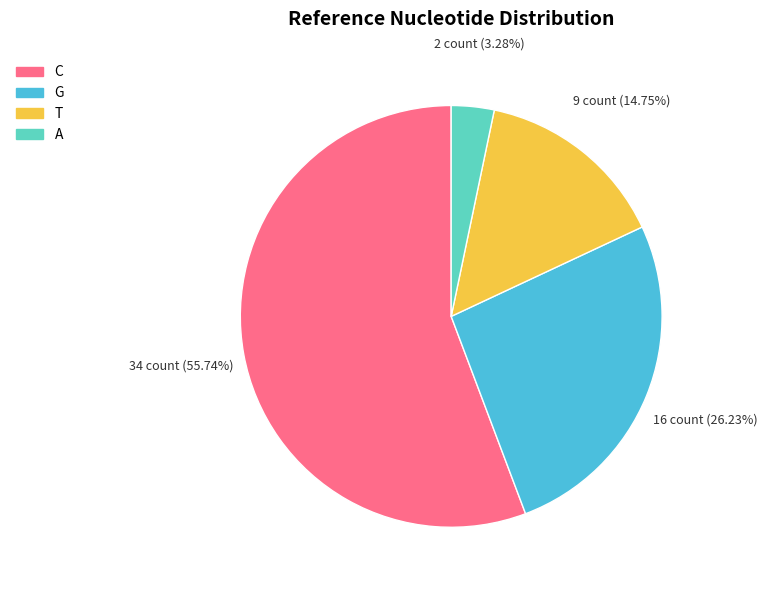

How many segments does this pie chart have?

4